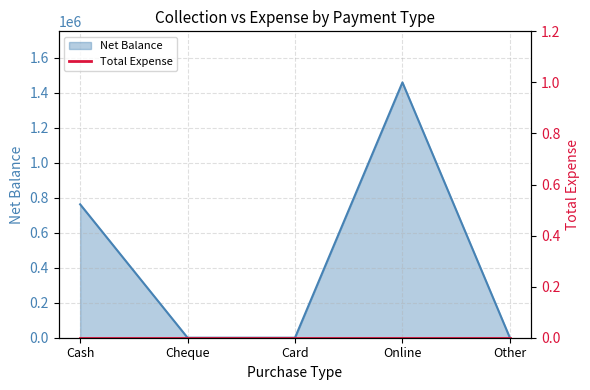

How many lines are shown in the chart?

1